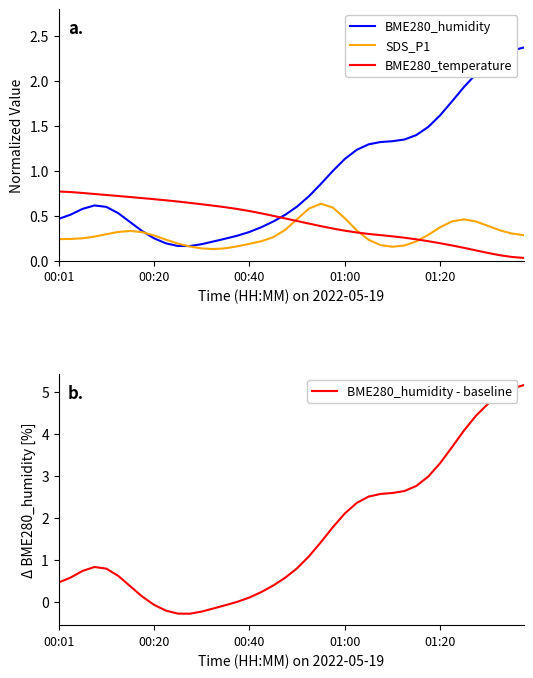

True or false: BME280_humidity and BME280_temperature cross at least once.

True